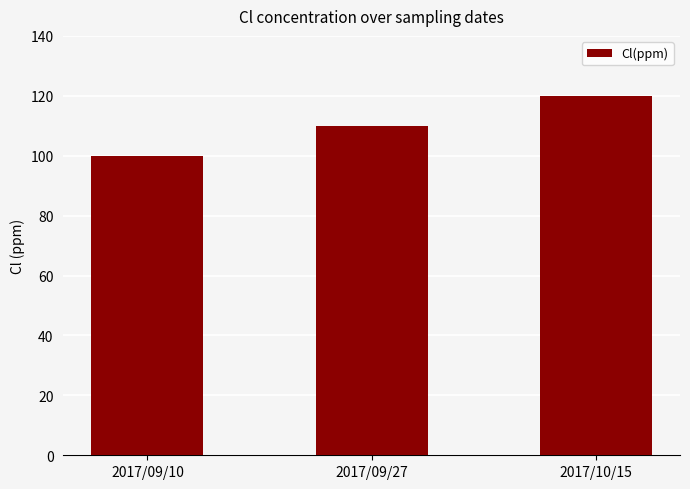

True or false: the data shows 28 at 2017/10/15.

False